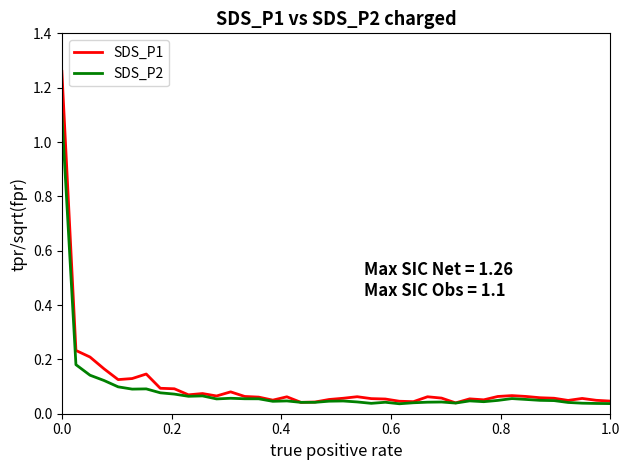

Count the number of data series in this chart.

2